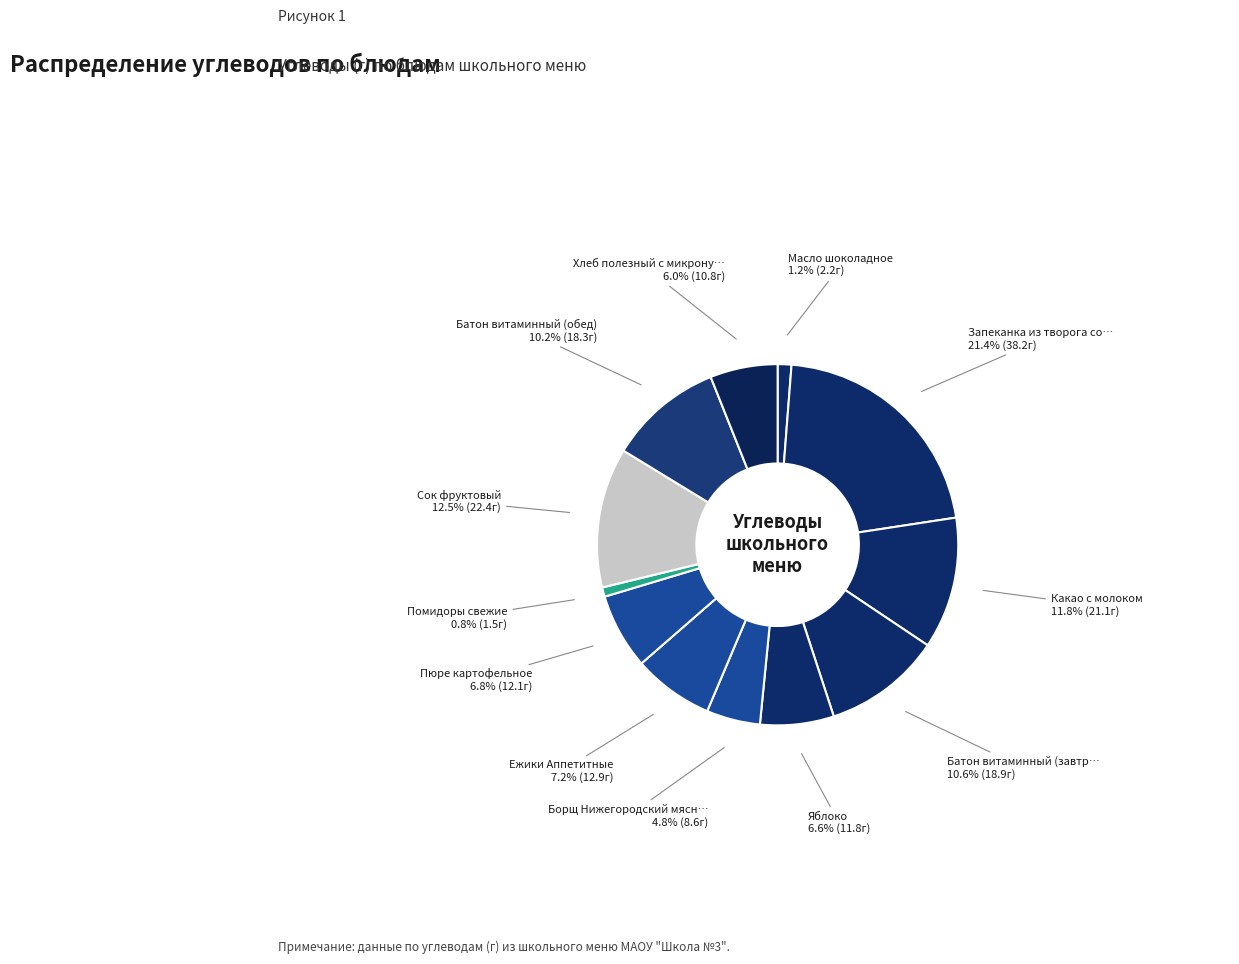

Which slice is the largest?

Запеканка из творога со сгущенным молоком